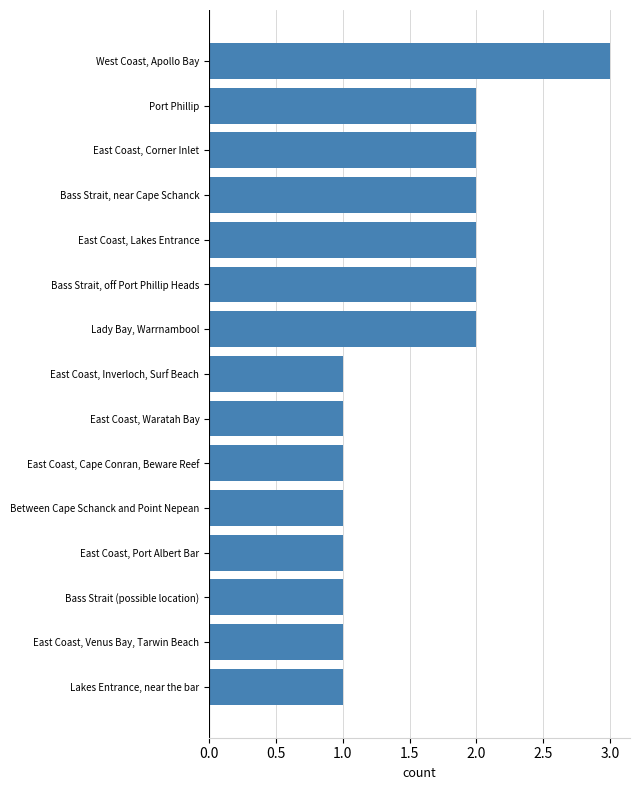

What is the sum of the values at Port Phillip and East Coast, Venus Bay, Tarwin Beach?

3